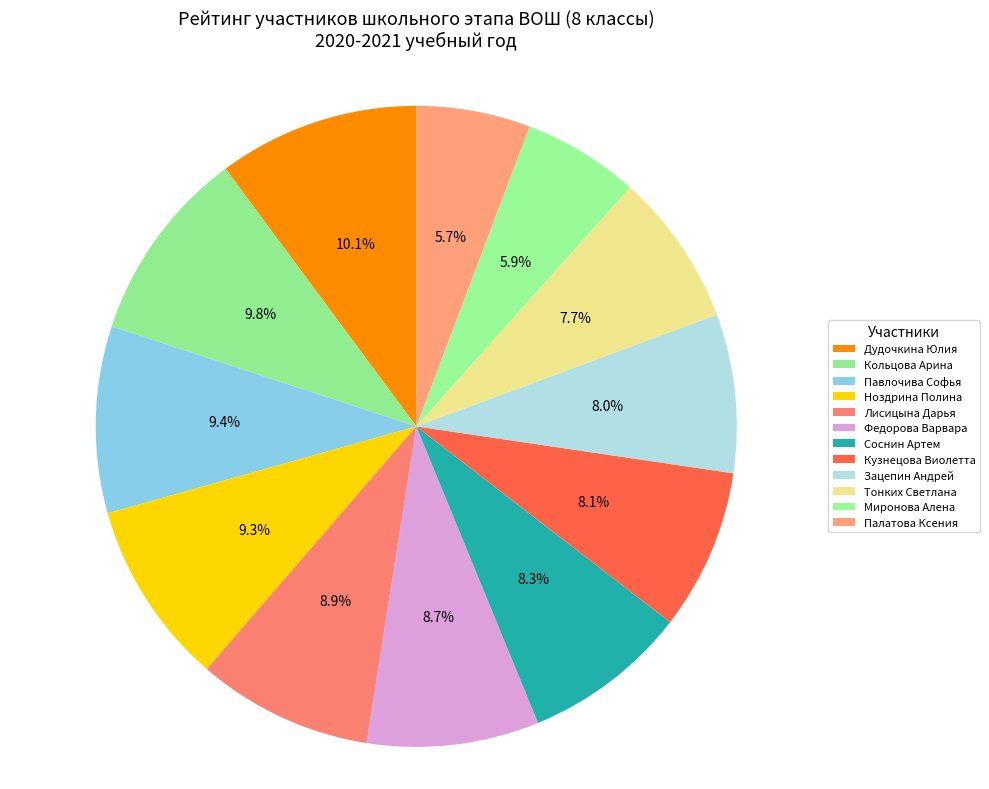

Which category has the smallest portion of the pie?

Палатова Ксения